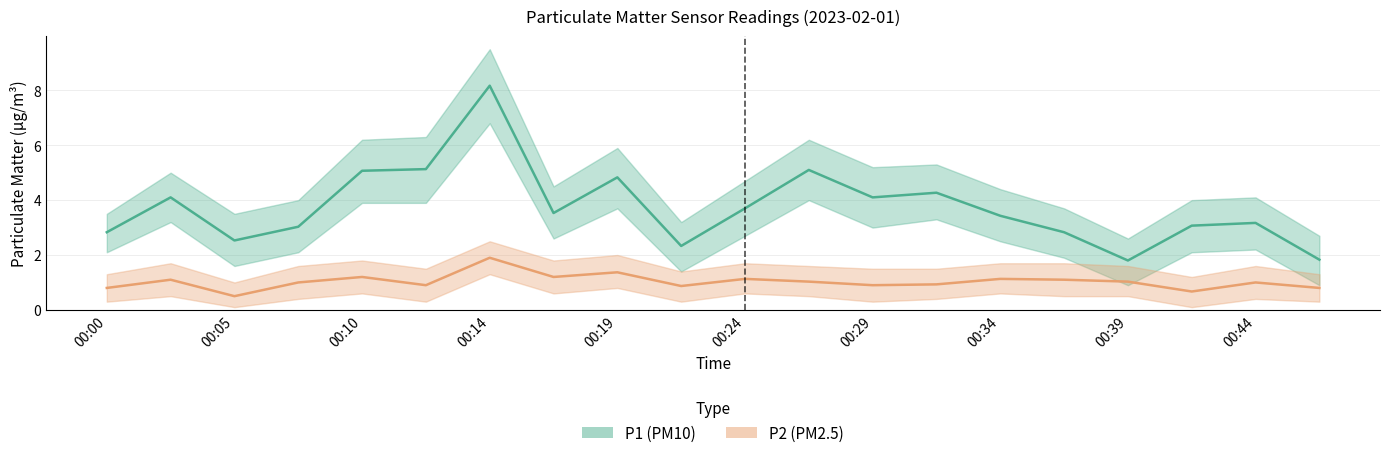

True or false: P2 and P1 intersect in this chart.

False